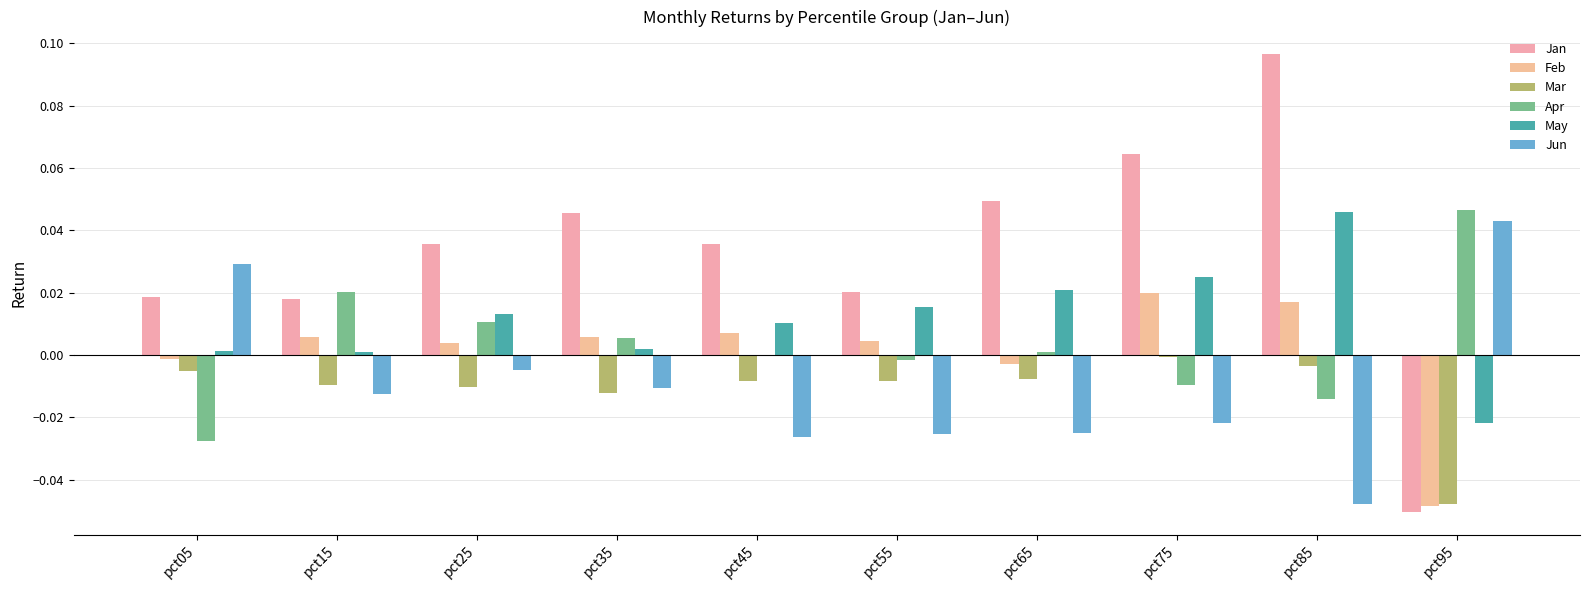

Reading left to right, what are all the values shown in this chart?

Jan: 0.0	0.0	0.0	0.0	0.0	0.0	0.0	0.1	0.1	-0.1
Feb: -0.0	0.0	0.0	0.0	0.0	0.0	-0.0	0.0	0.0	-0.0
Mar: -0.0	-0.0	-0.0	-0.0	-0.0	-0.0	-0.0	-0.0	-0.0	-0.0
Apr: -0.0	0.0	0.0	0.0	-0.0	-0.0	0.0	-0.0	-0.0	0.0
May: 0.0	0.0	0.0	0.0	0.0	0.0	0.0	0.0	0.0	-0.0
Jun: 0.0	-0.0	-0.0	-0.0	-0.0	-0.0	-0.0	-0.0	-0.0	0.0